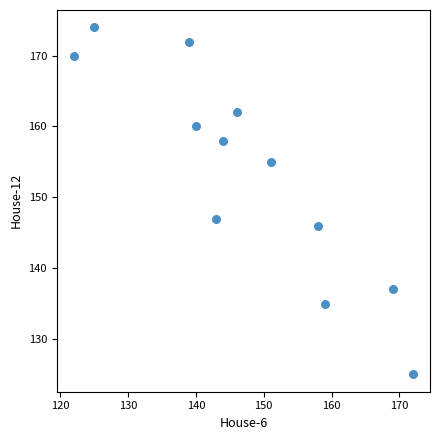

What Y value in the scatter plot is closest to 149?

147